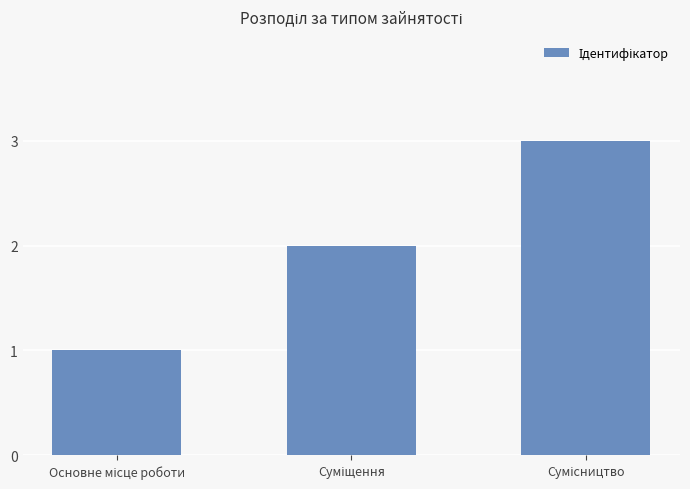

What is the maximum value shown in the chart?

3